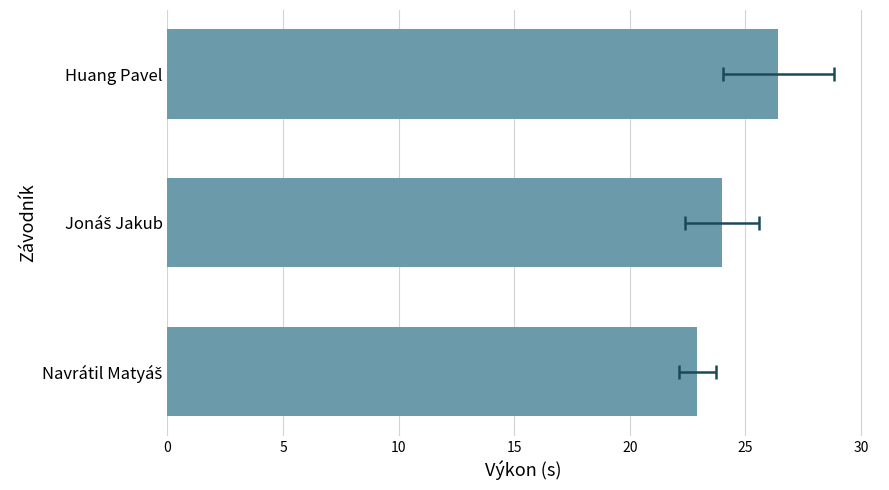

What is the average value?

24.4